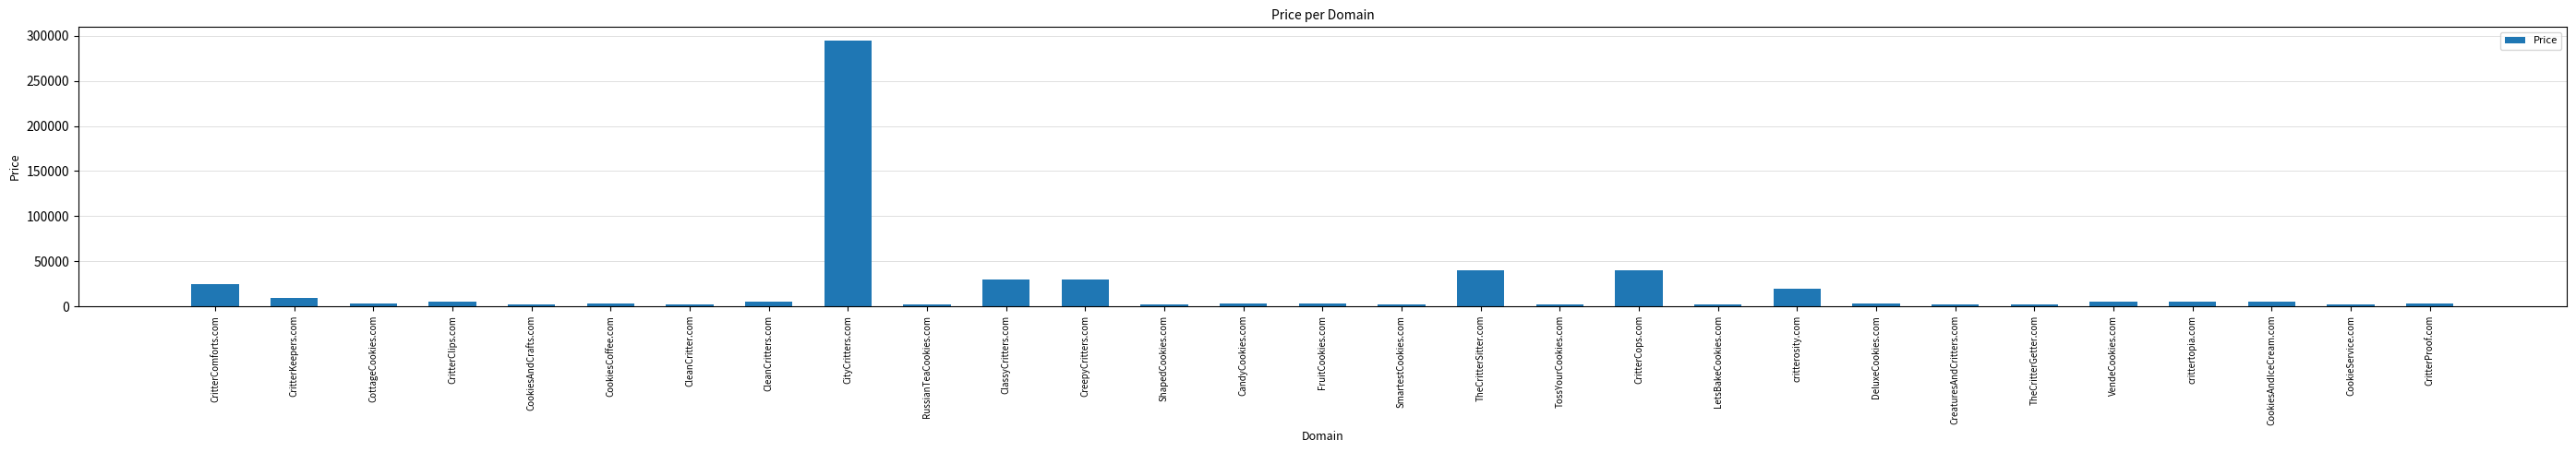

What is the change in value from CritterComforts.com to CottageCookies.com?

-22000